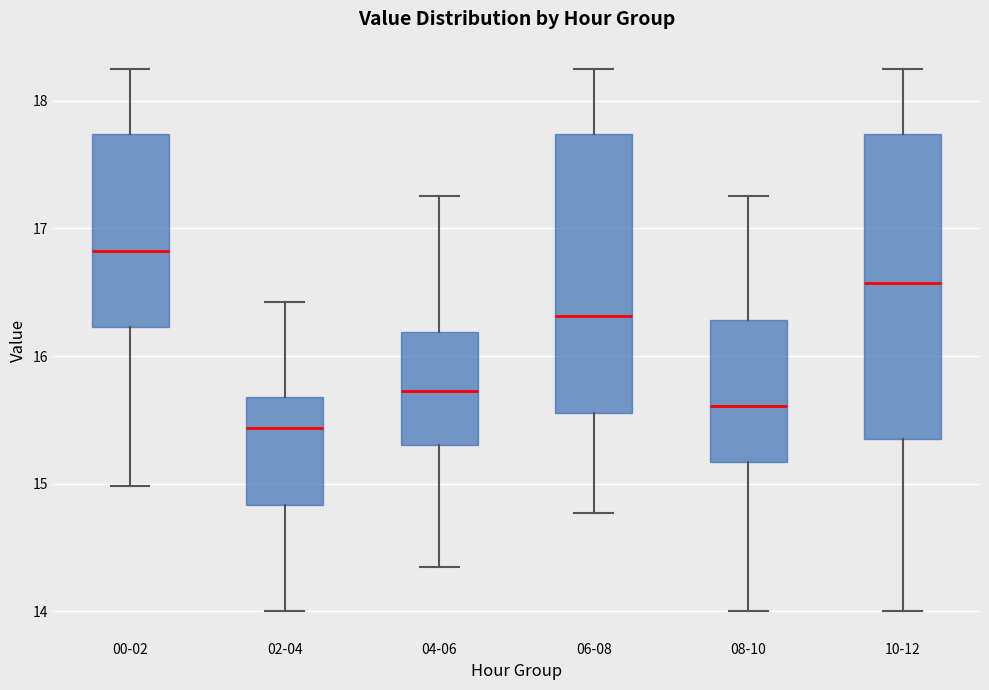

Where does the upper whisker of the box for 00-02 end on the y-axis? The values are not printed on the chart, so give them approximately, as read against the axis.

18.3